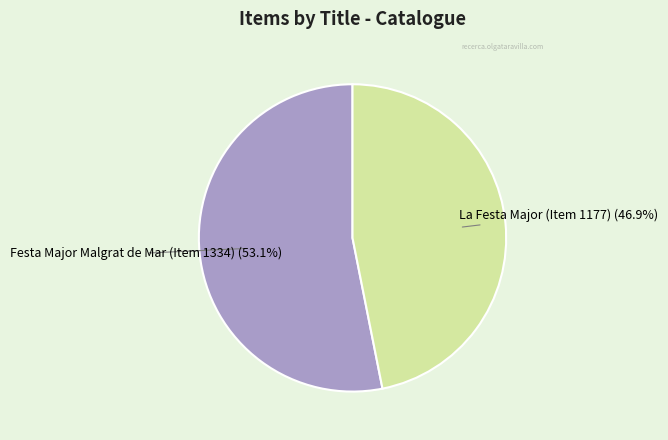

Count the number of slices in the pie.

2